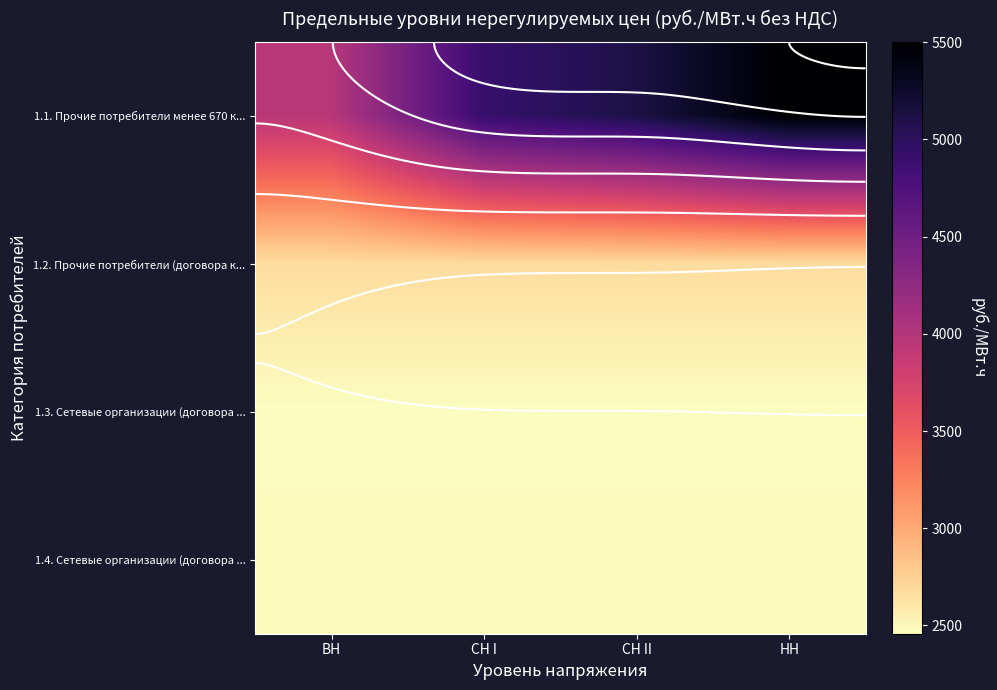

How many data points does each series have?

4